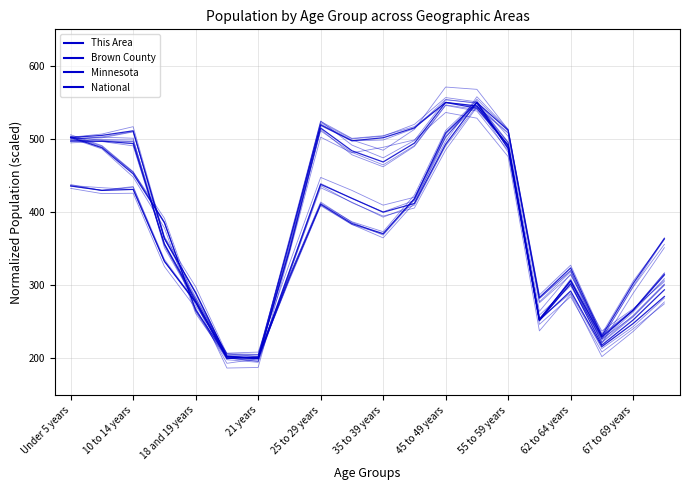

How many times do Brown County and Minnesota cross each other?

5